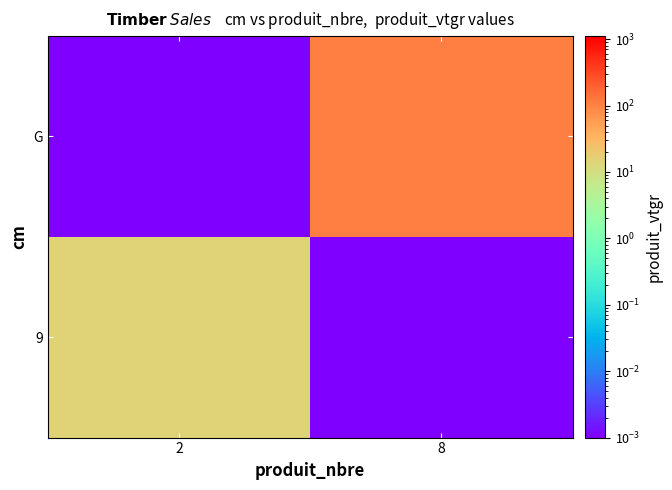

Reading right to left, list all the values displayed in this chart.

9: 8=0.0	2=14.5
G: 8=110.9	2=0.0